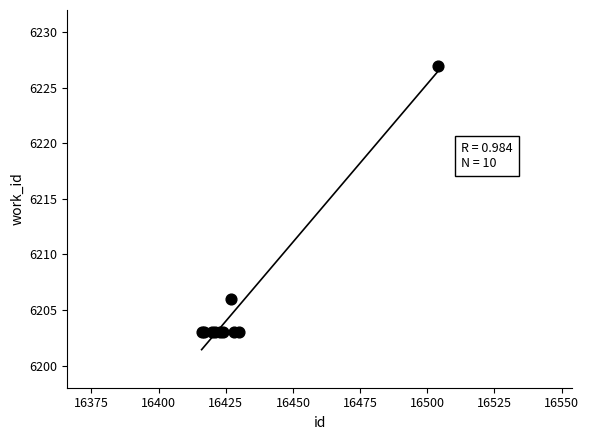

What Y value in the scatter plot is closest to 6215?

6206